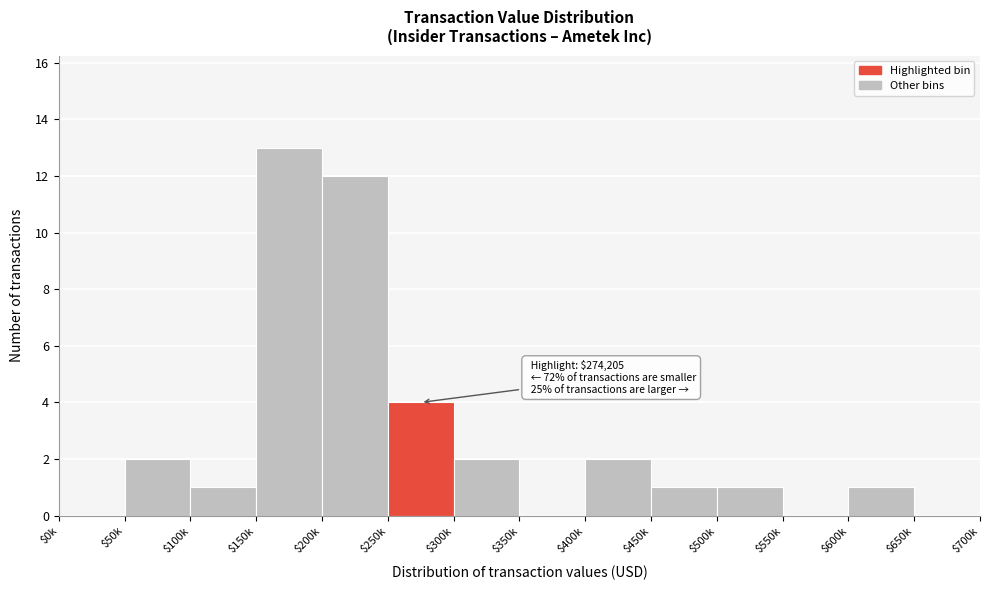

What is the sum of all values?

39